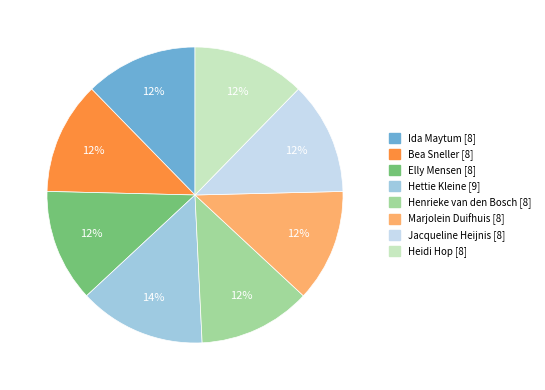

The Henrieke van den Bosch slice represents 1% of the pie. True or false?

False